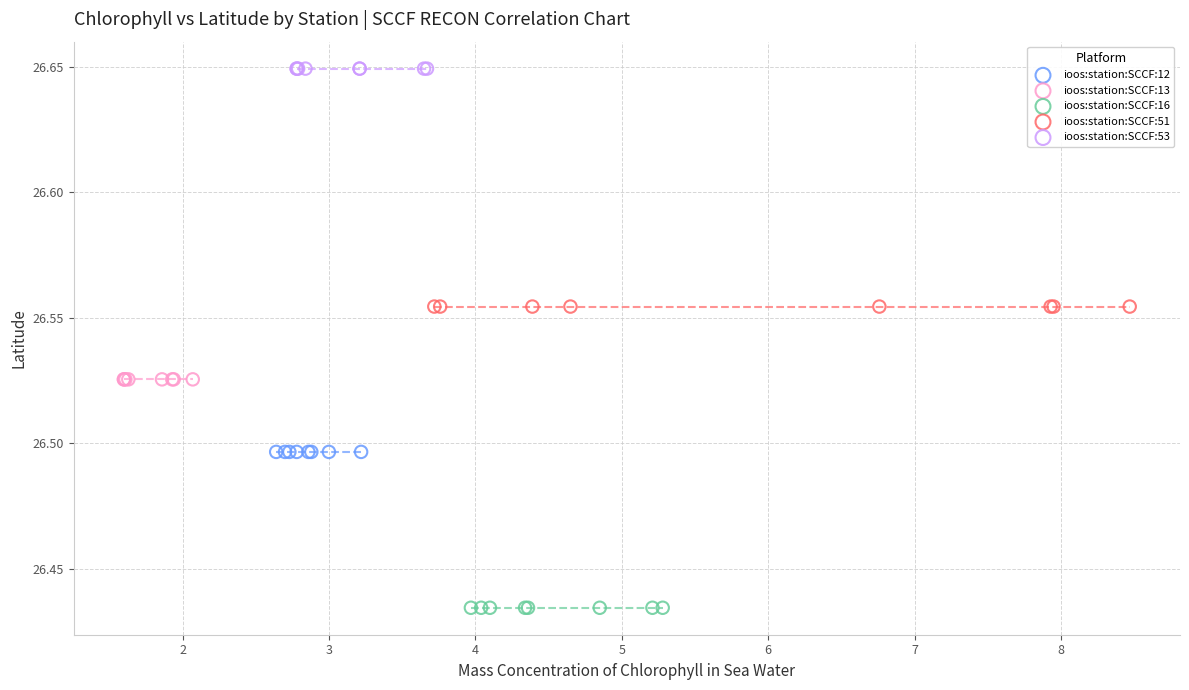

Which series contains the lowest Y value?

ioos:station:SCCF:16